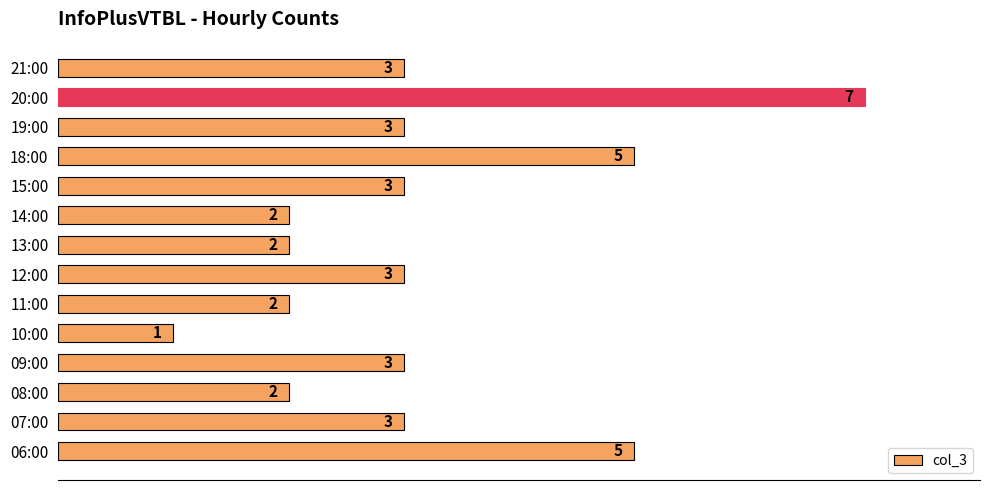

True or false: the data shows 2 at 08:00.

True